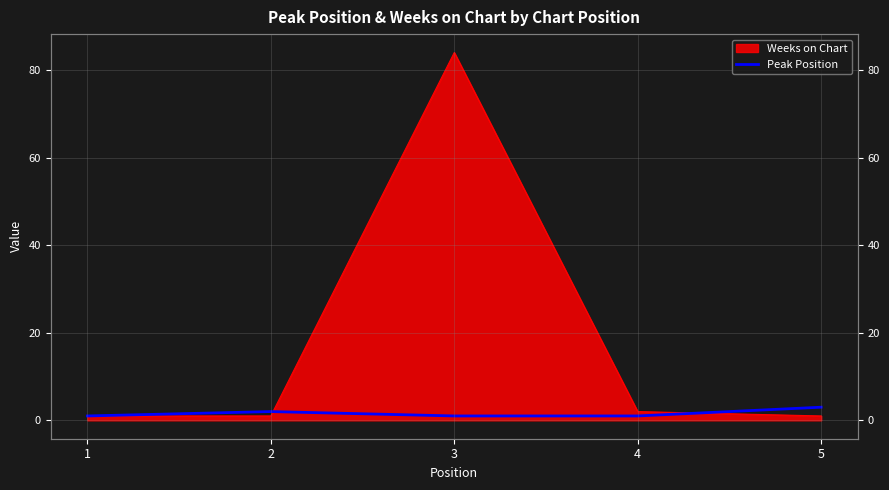

What is the minimum value shown in the chart?

1